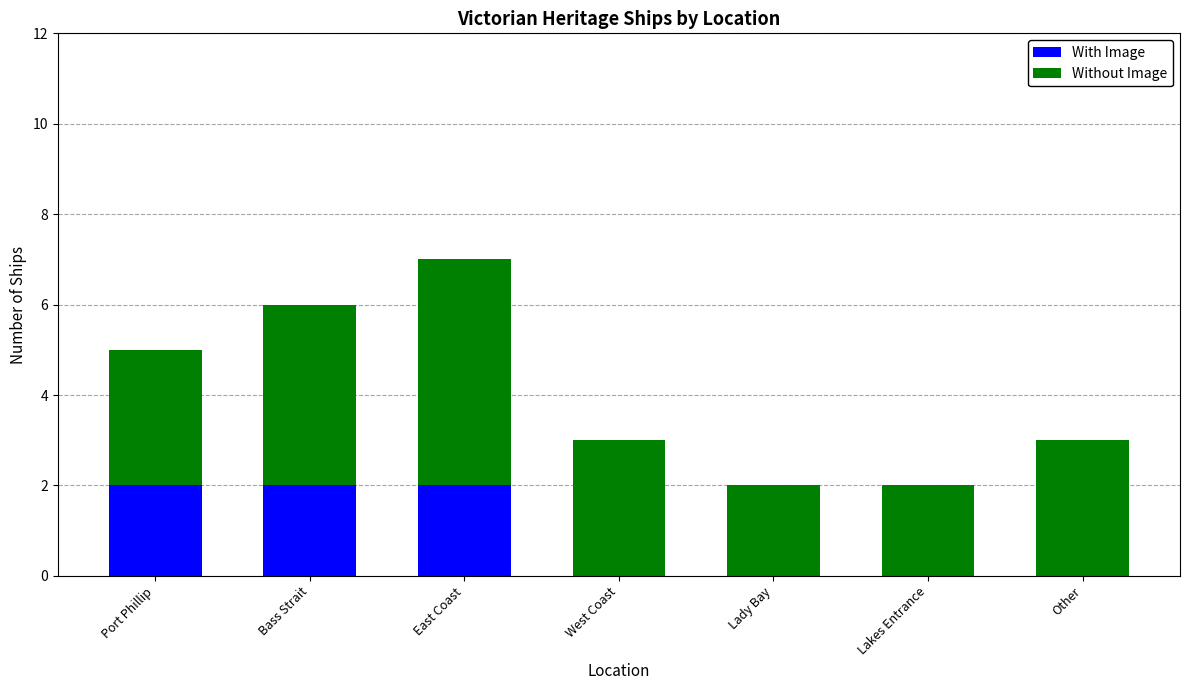

What is the total value across all series at Port Phillip?

5